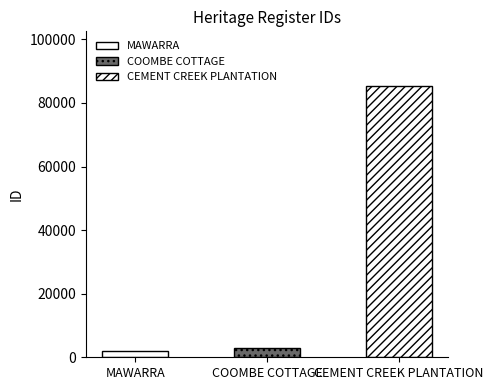

What is the difference between the maximum and minimum values?

83563